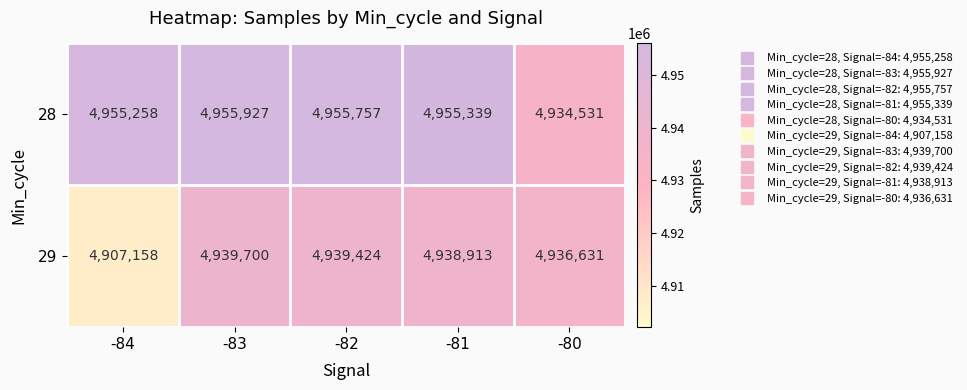

True or false: 28 has a value of 4955258 at -84.

True